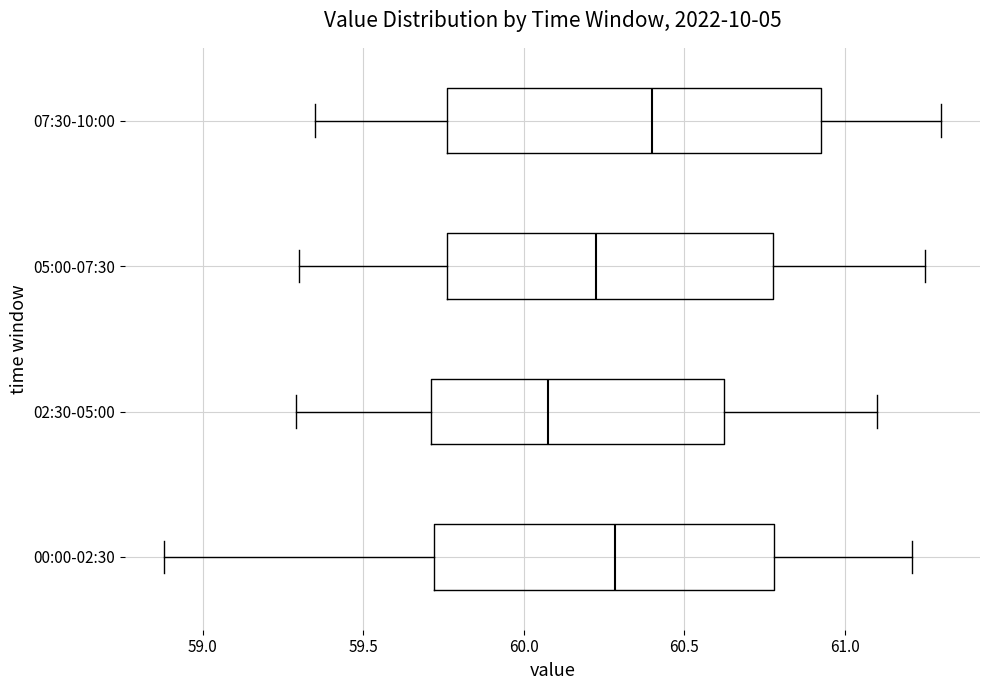

Which box's median line is the furthest to the right?

07:30-10:00